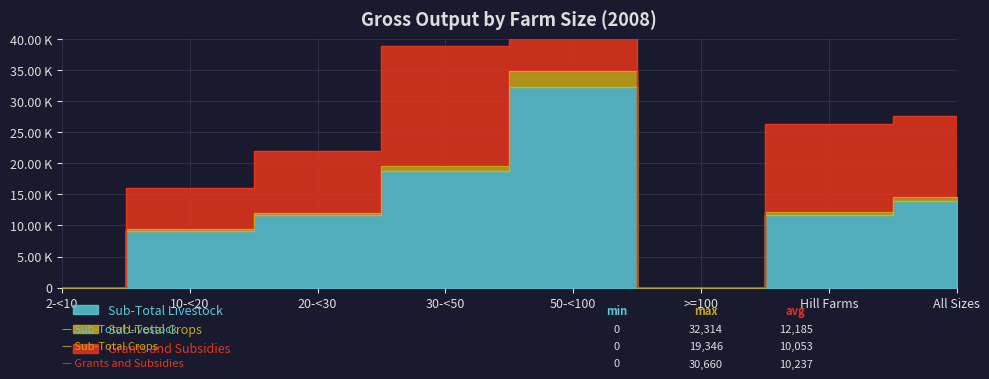

True or false: Sub-Total Livestock has more than 1 interior local peaks.

False